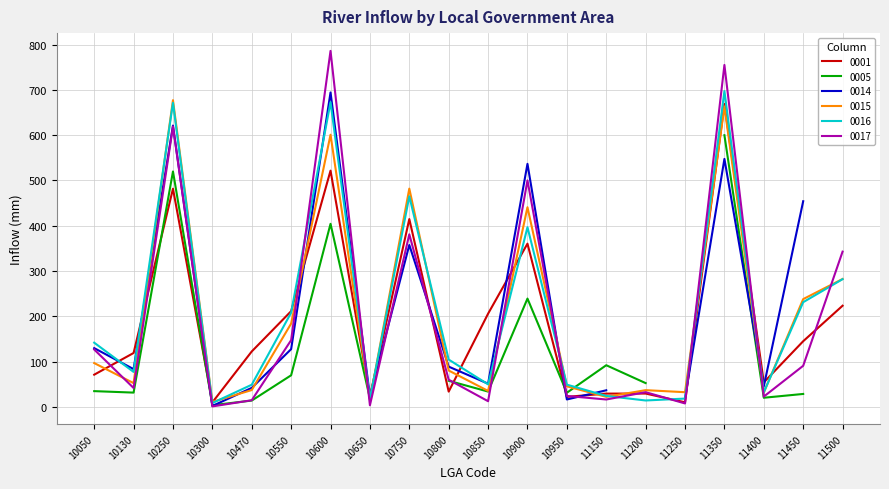

What is the greatest value displayed?

786.1